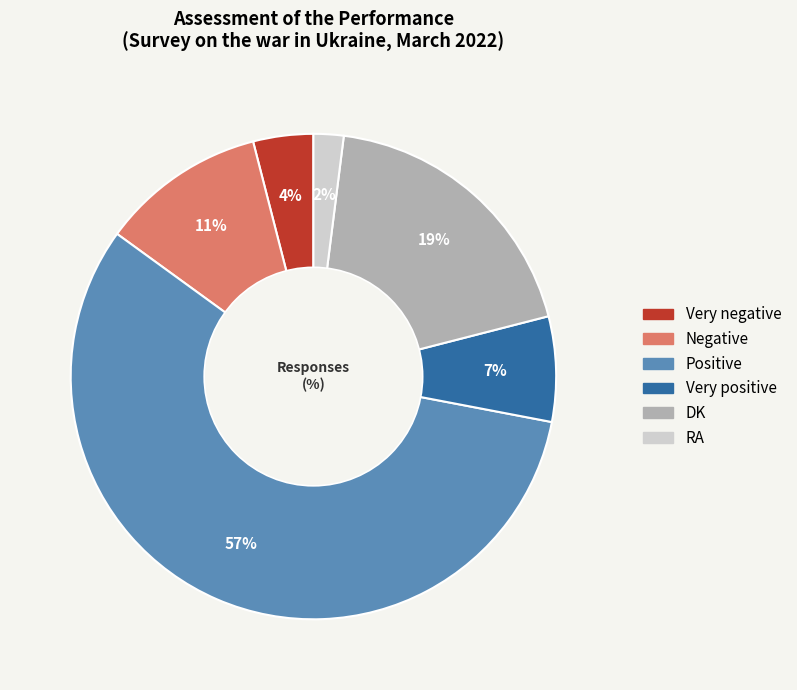

Approximately how many times larger is the value at Negative compared to DK?

0.6